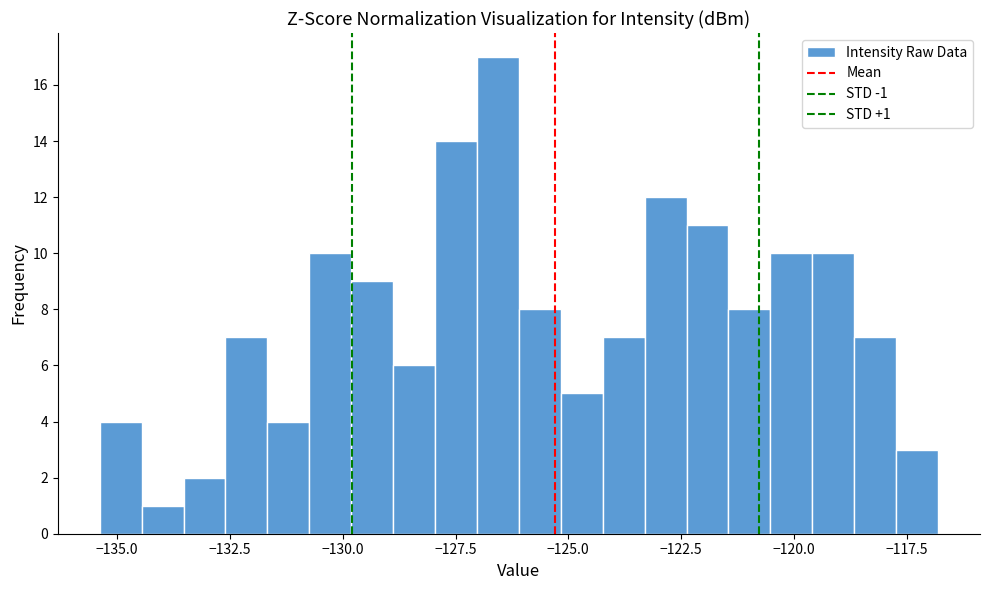

Around what value on the x-axis is the tallest bar? Give the approximate position of its centre, as read against the axis.

-126.5